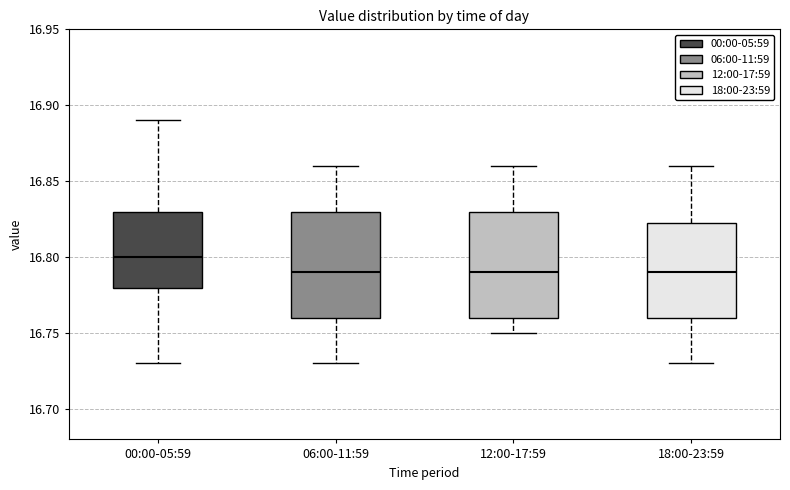

Reading left to right, read every box against the y-axis: the position of its median line, the range the box covers, and the ends of its whiskers. The values are not printed on the chart, so give them approximately, as read against the axis.

00:00-05:59: median 16.800, box 16.780 to 16.830, whiskers 16.730 to 16.890
06:00-11:59: median 16.790, box 16.760 to 16.830, whiskers 16.730 to 16.860
12:00-17:59: median 16.790, box 16.760 to 16.830, whiskers 16.750 to 16.860
18:00-23:59: median 16.790, box 16.760 to 16.825, whiskers 16.730 to 16.860